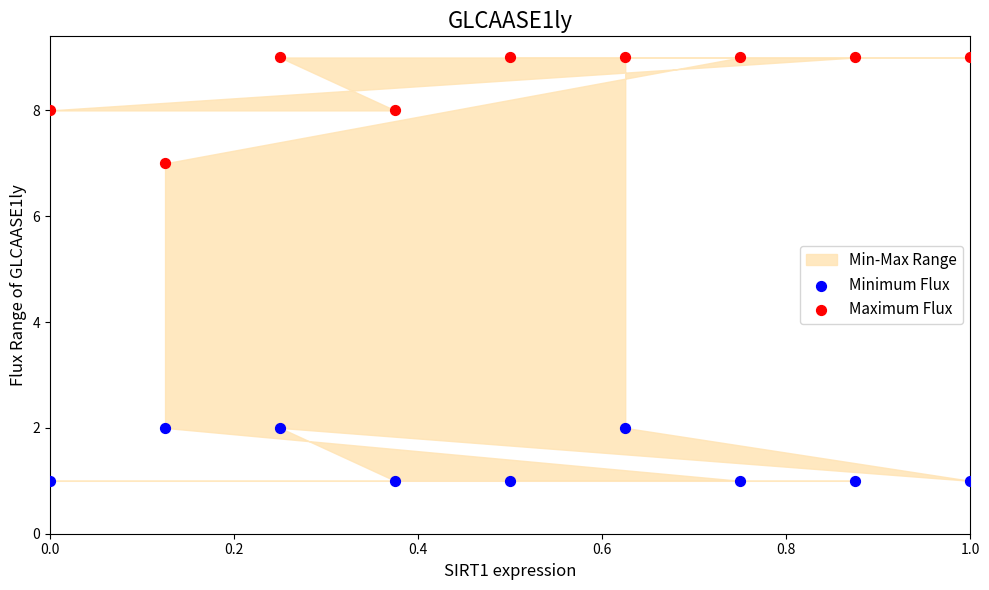

Across all series, what Y value is closest to 5?

7